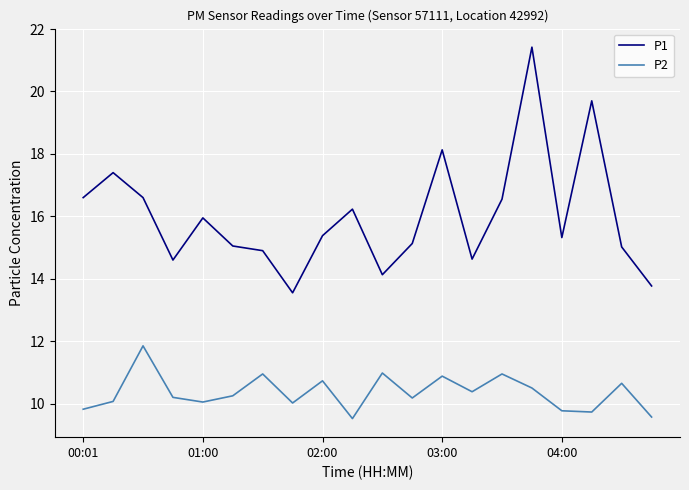

Which series has the largest range (max minus min)?

P1